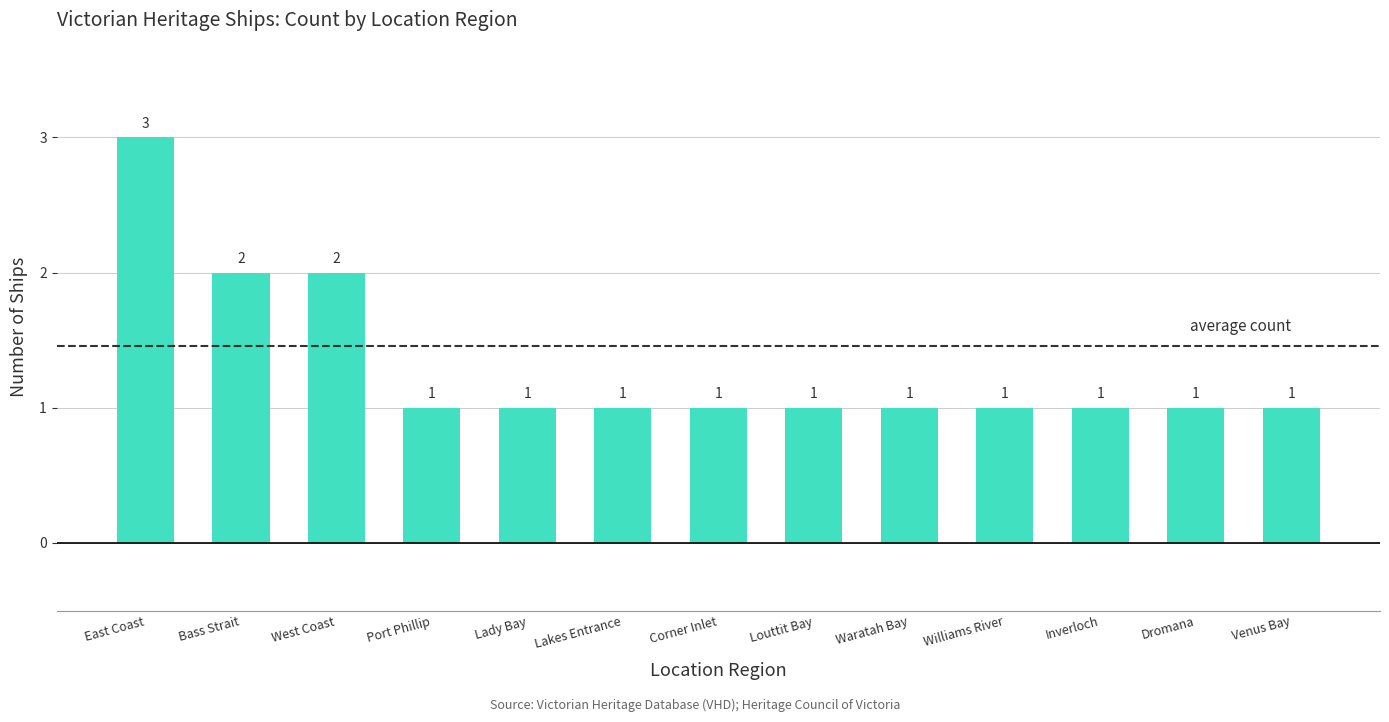

The chart shows a value of 1 at Louttit Bay. True or false?

True